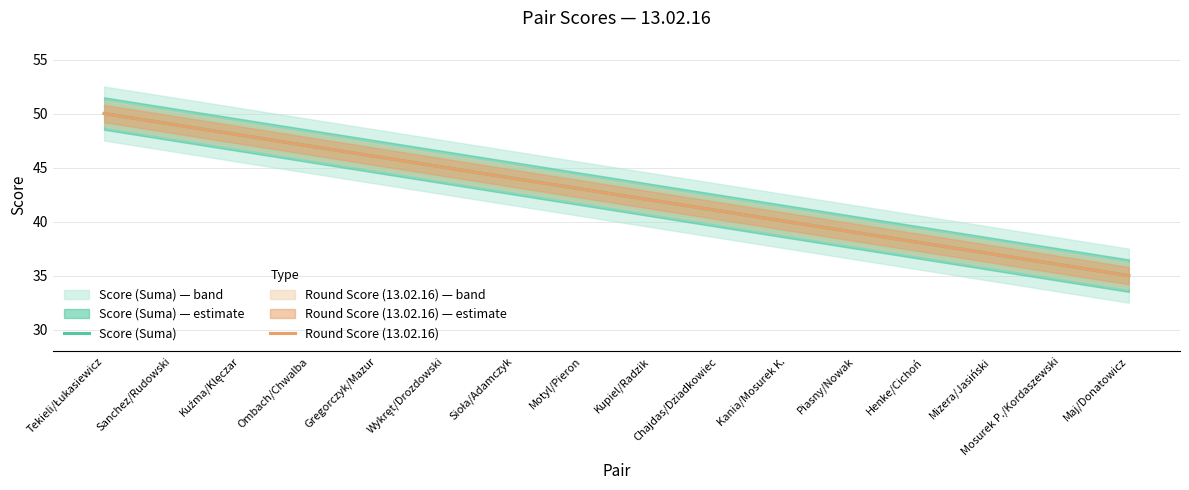

What is the value of the Round Score (13.02.16) point at the 7th from the left?

44